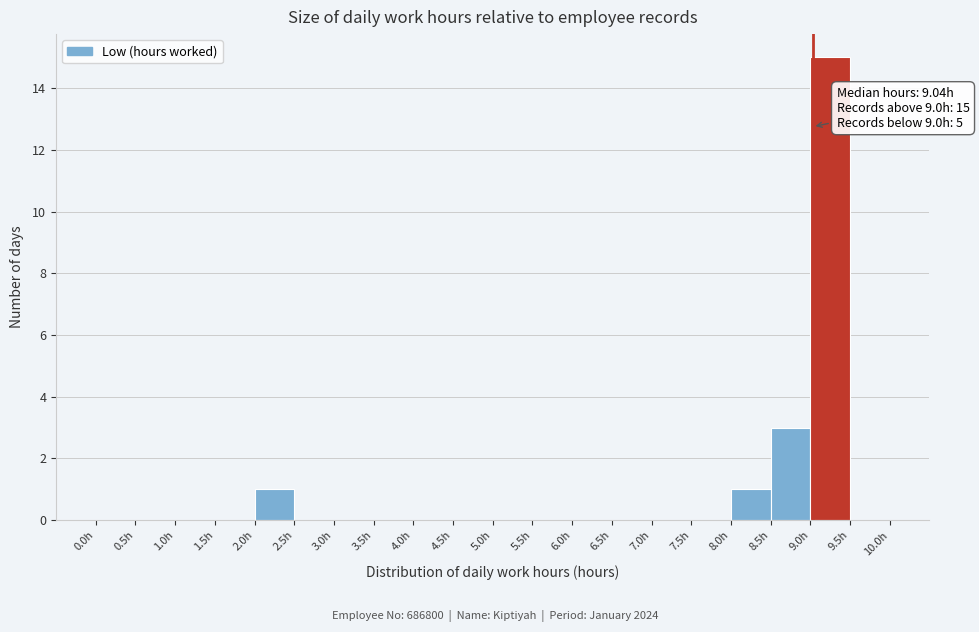

Over which range of the x-axis is the bar tallest?

9.0 to 9.5